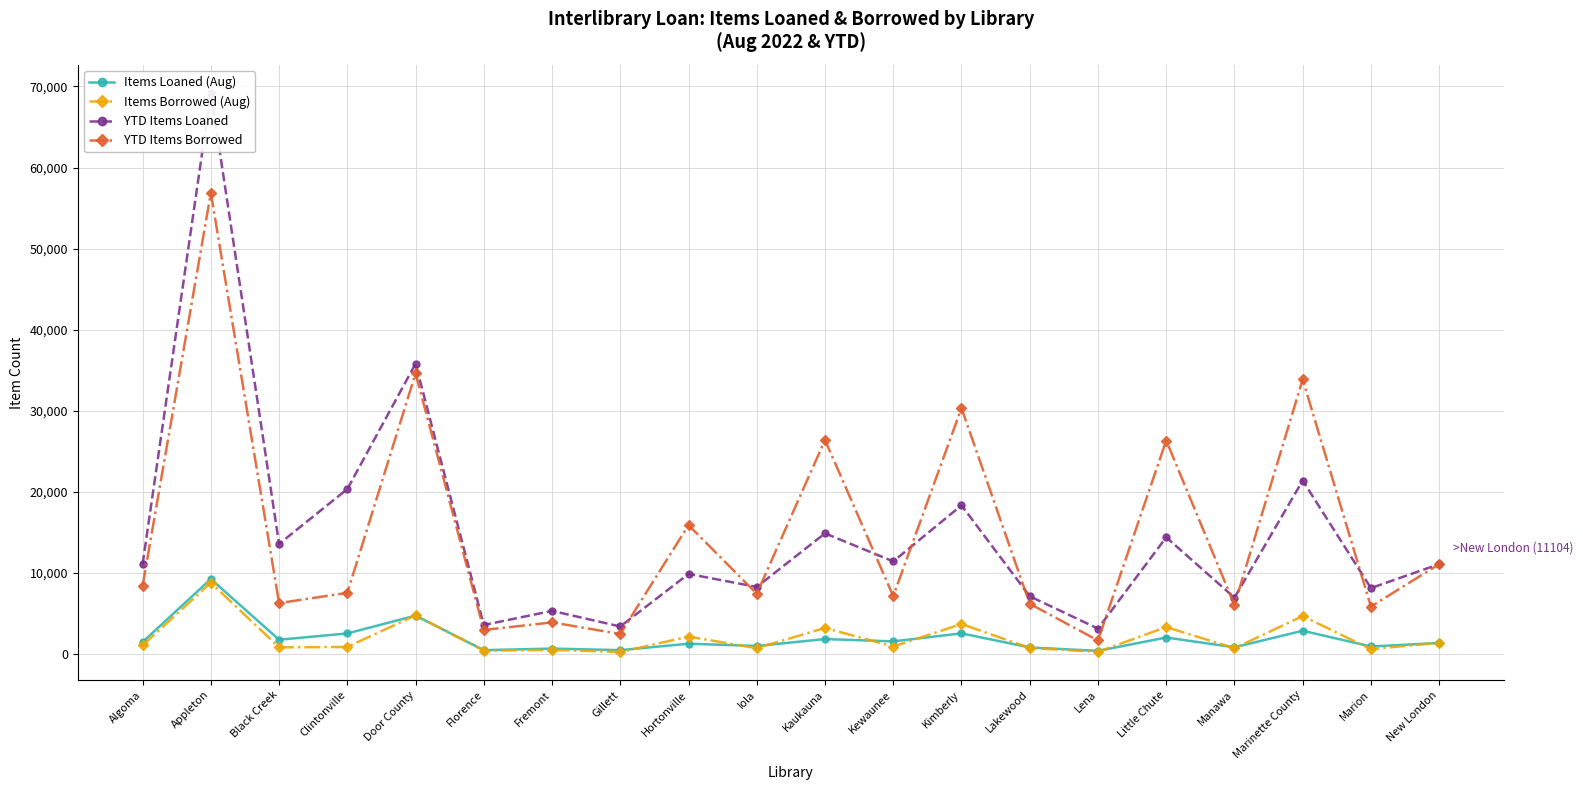

Between Kimberly and Iola, which is larger?

Kimberly